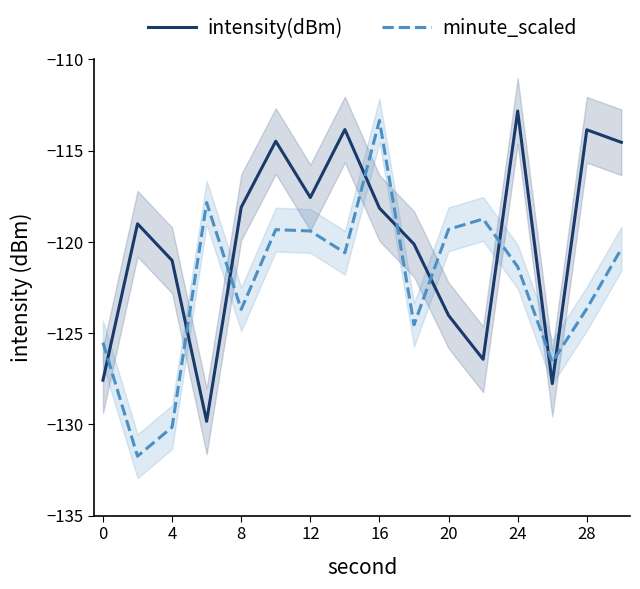

Does the chart have visible grid lines?

No